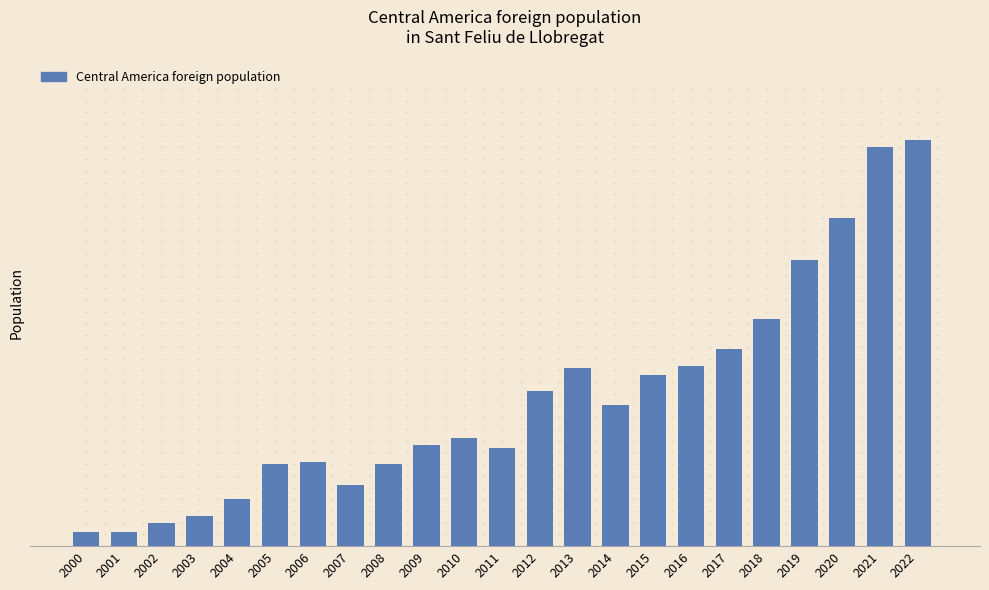

Are the bars horizontal?

No